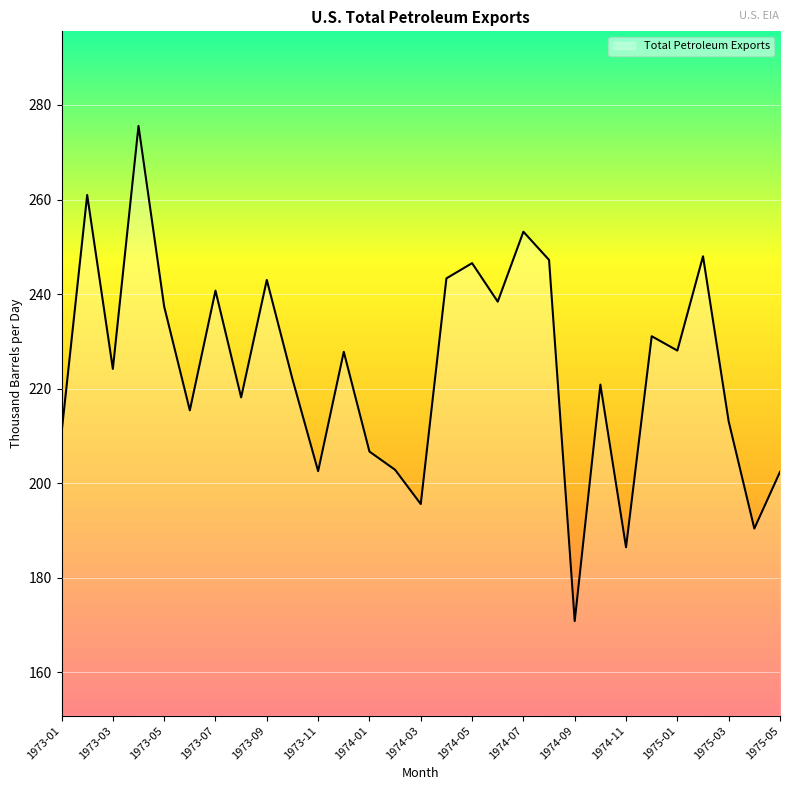

What is the maximum value shown in the chart?

275.6